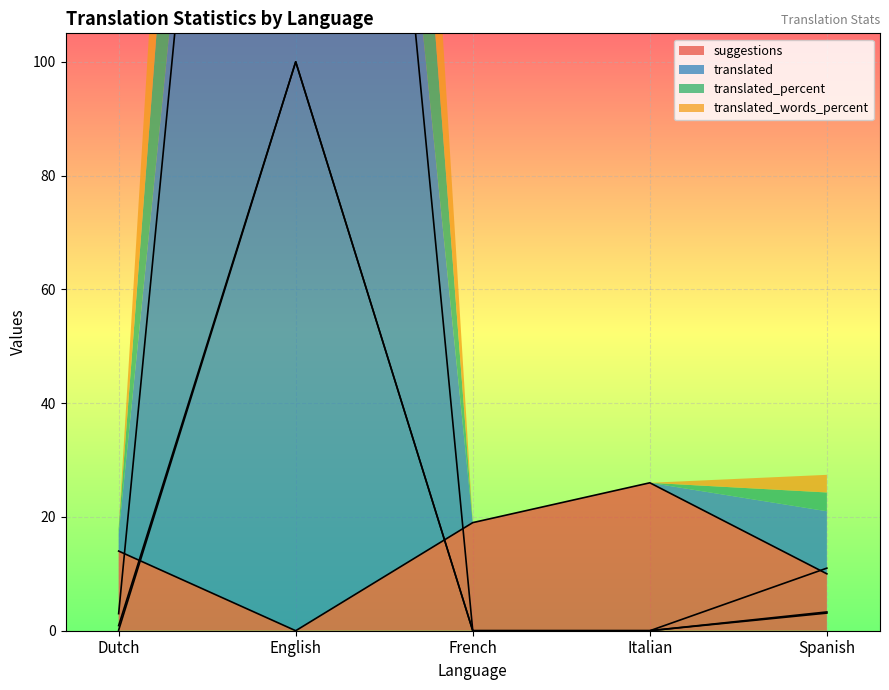

At Dutch, list the series in order from largest to smallest.

suggestions, translated, translated_percent, translated_words_percent